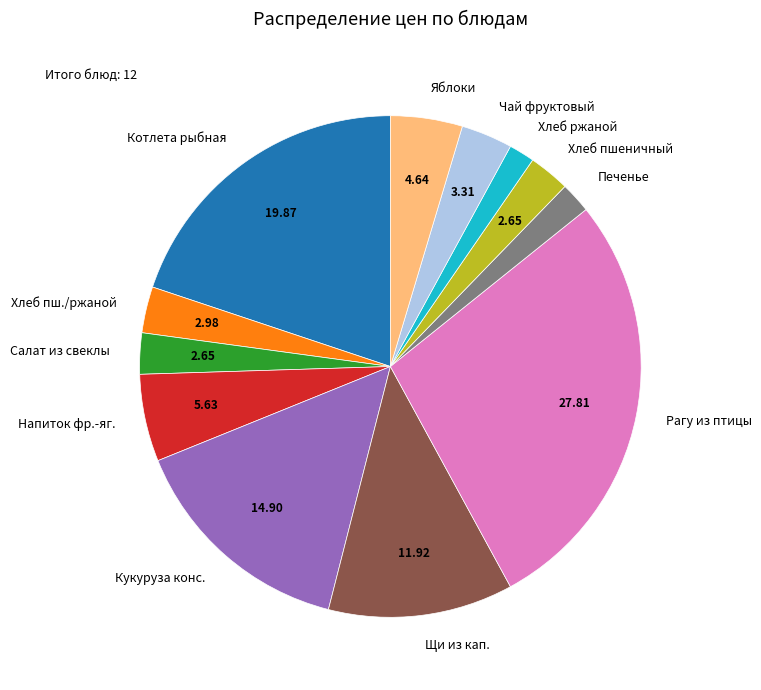

Approximately how many times larger is the value at Салат из свеклы compared to Яблоки?

0.6